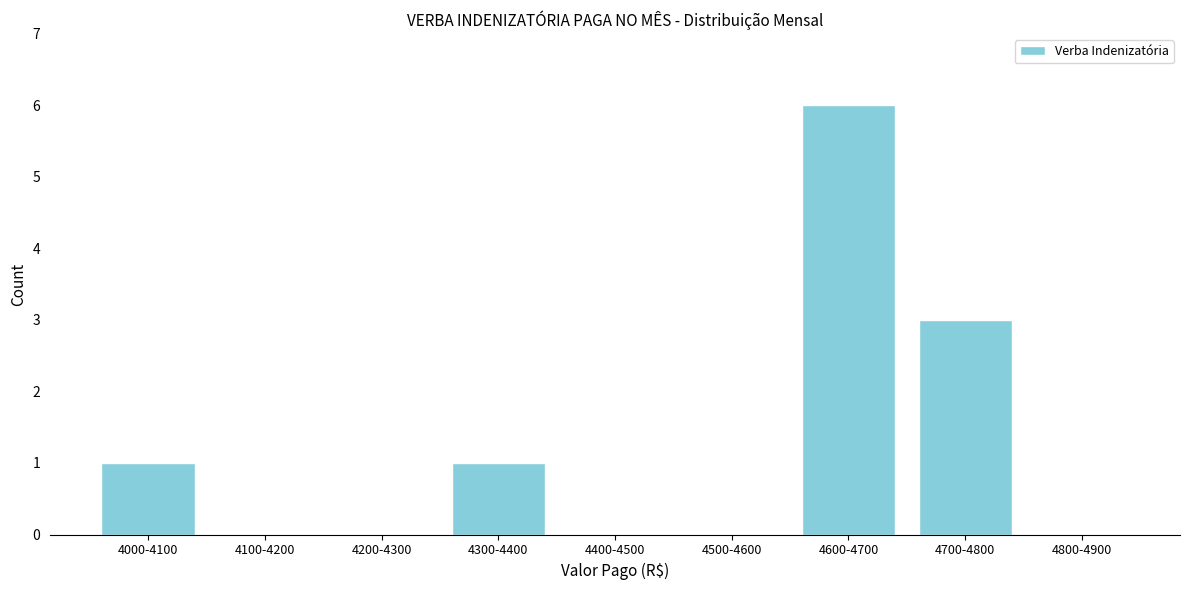

Reading left to right, extract all data points from this chart.

4000-4100=1	4100-4200=0	4200-4300=0	4300-4400=1	4400-4500=0	4500-4600=0	4600-4700=6	4700-4800=3	4800-4900=0